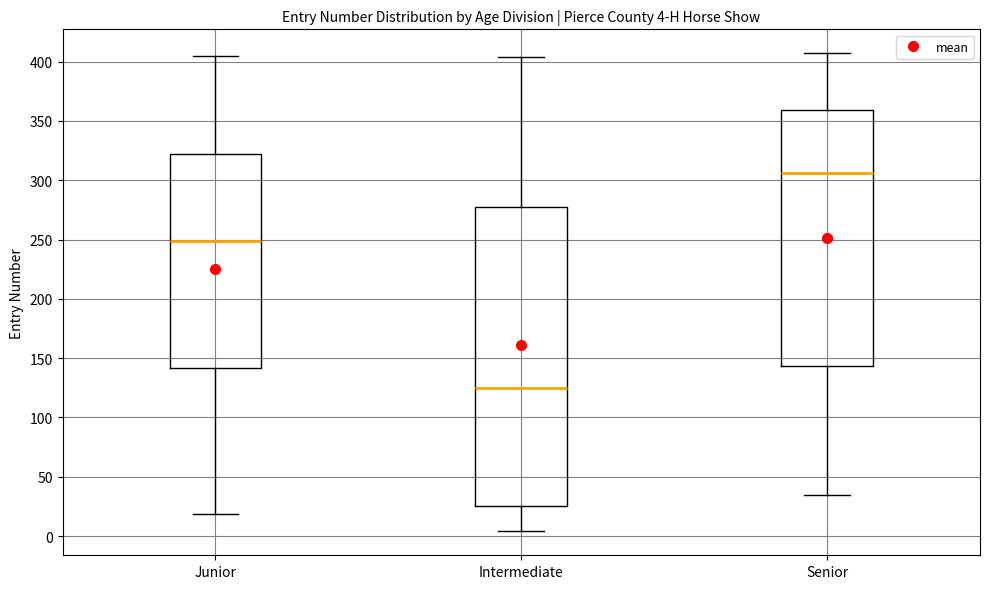

Comparing the boxes themselves (not the whiskers), which one is the tallest?

Intermediate